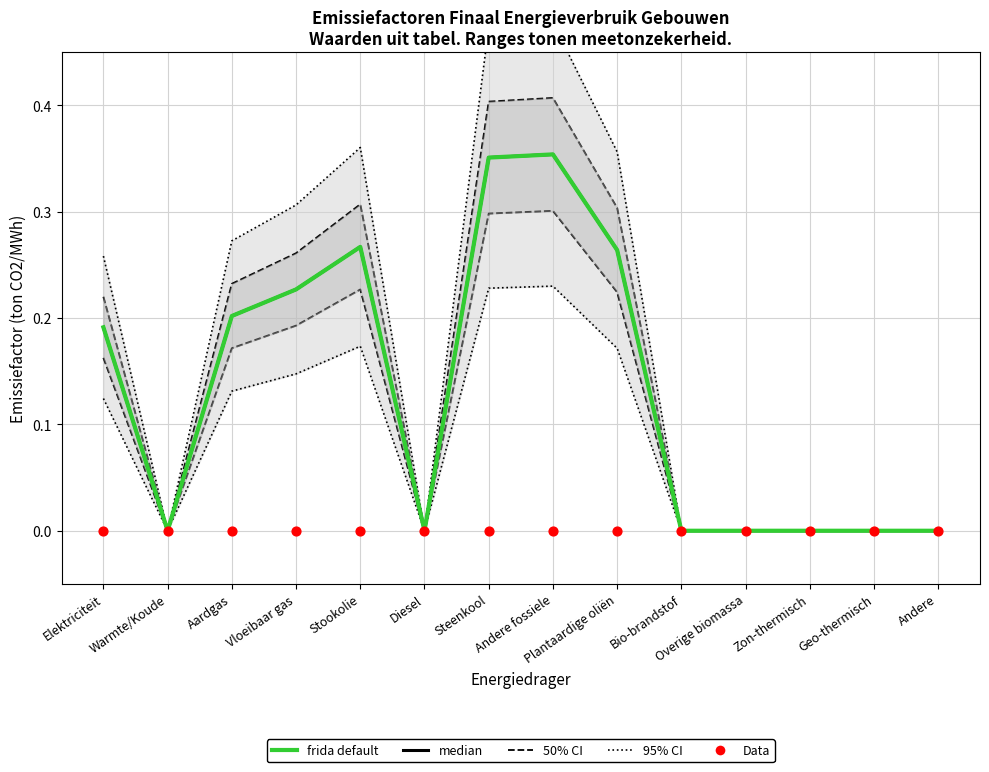

What are all the series names shown in the legend?

95% CI, 50% CI, median, frida default, Data